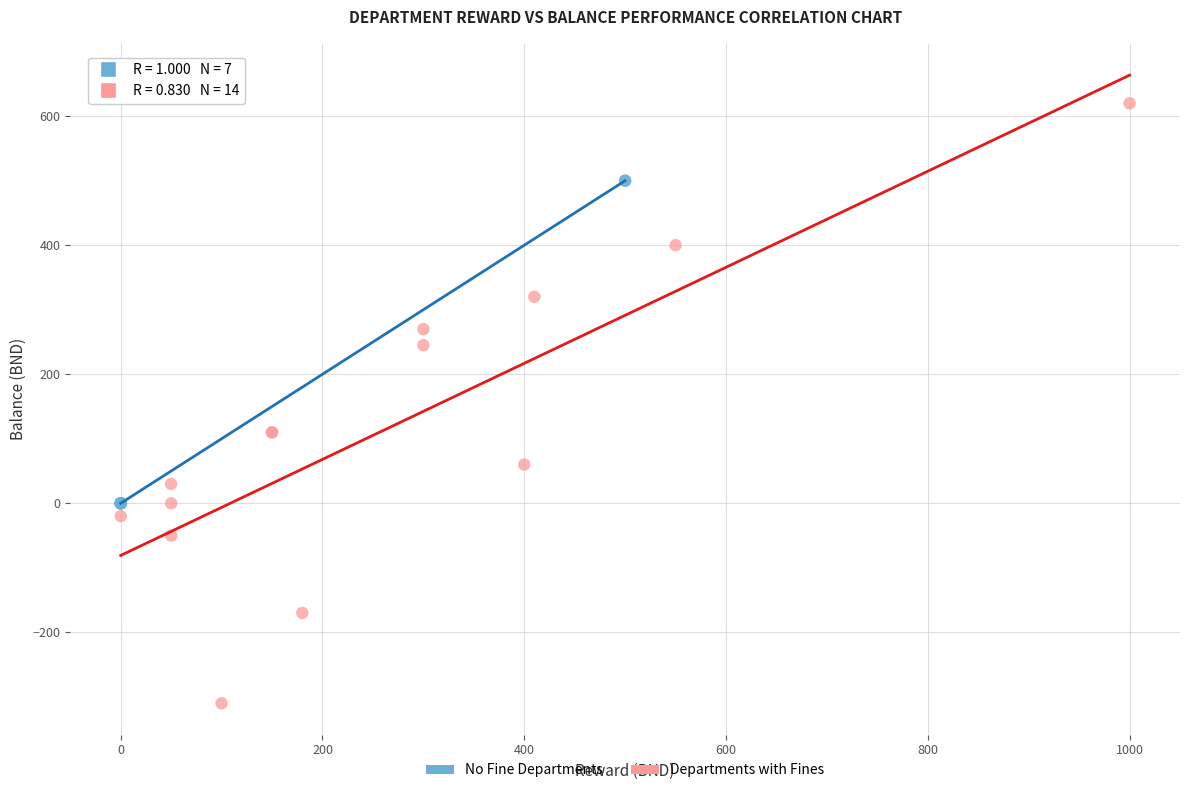

Which series contains the lowest Y value?

Departments with Fines